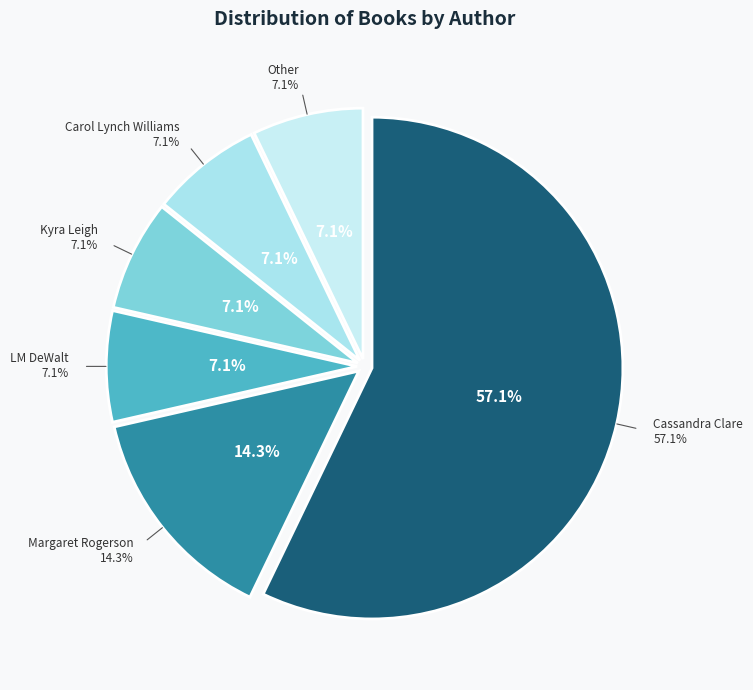

To the nearest percent, what is the average slice percentage?

17%